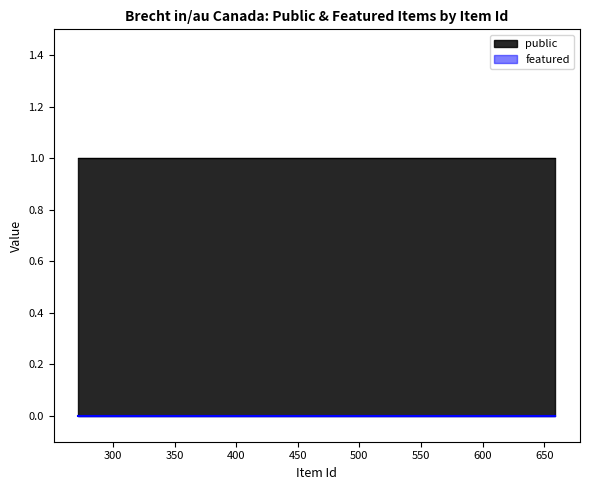

Which label corresponds to the smallest value in the chart?

659